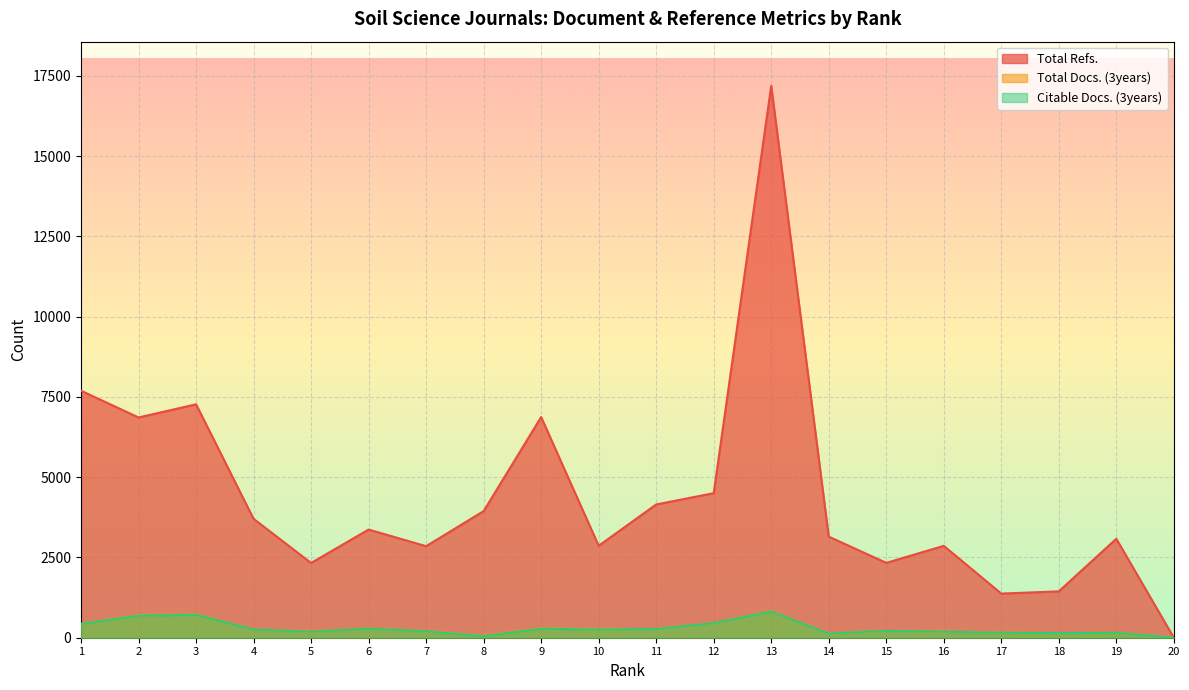

The Citable Docs. (3years) series shows 146 at 15. True or false?

False